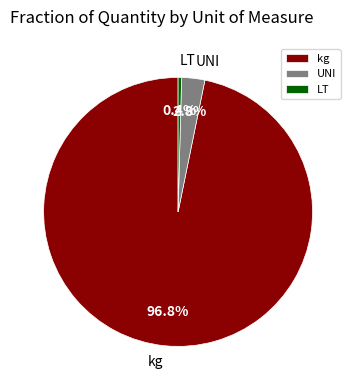

Between kg and LT, which is larger?

kg